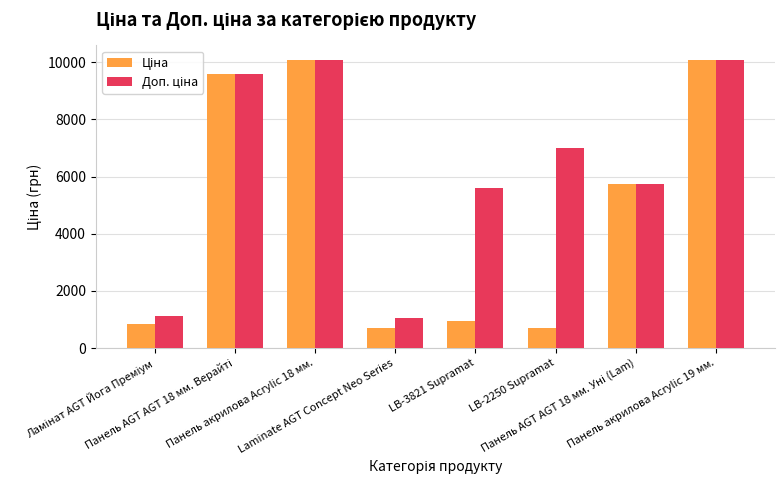

At how many categories does at least one series exceed 5142?

6